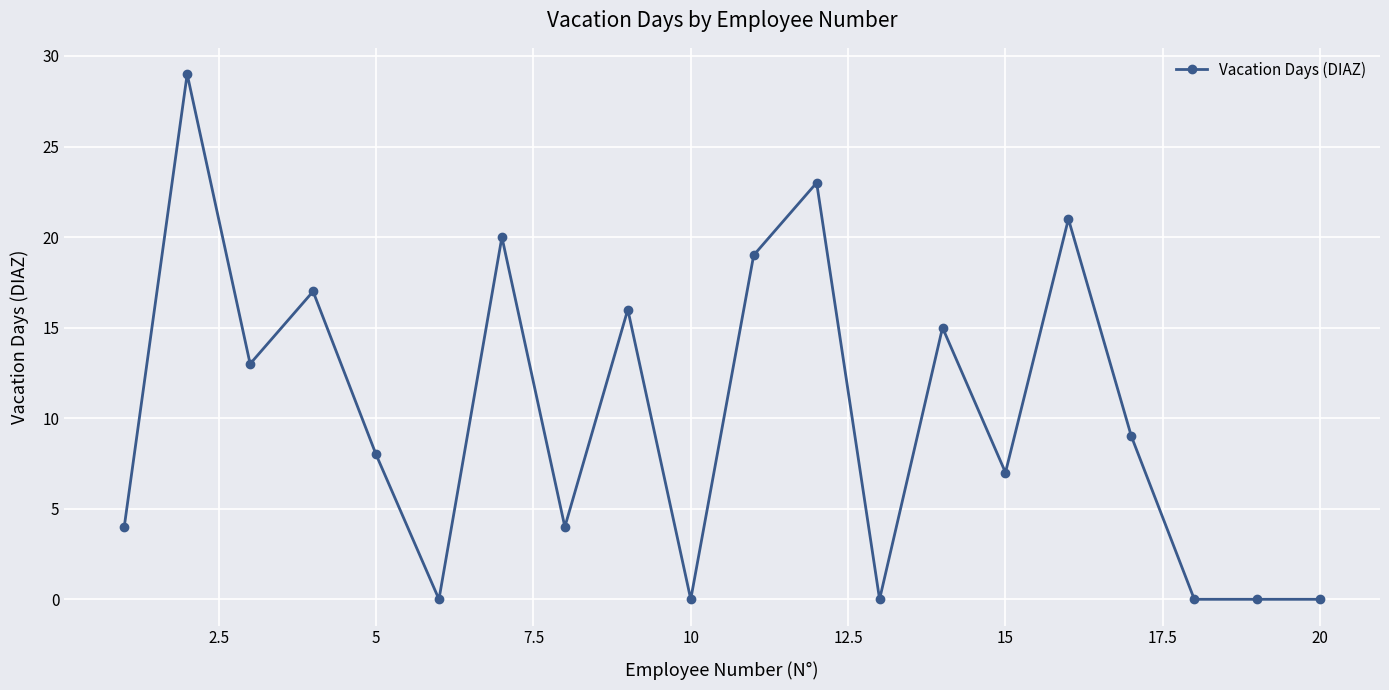

How many lines are shown in the chart?

1